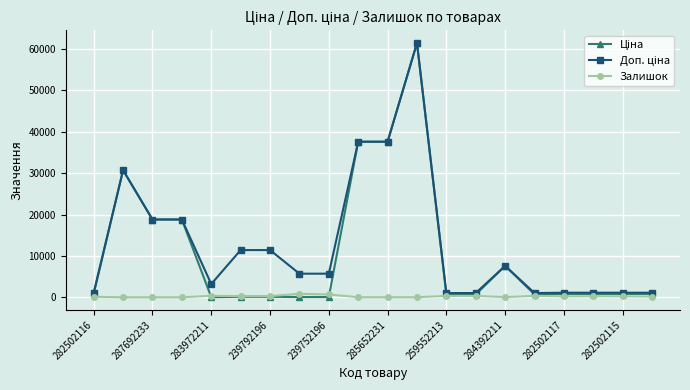

Count the number of categories in the chart.

20